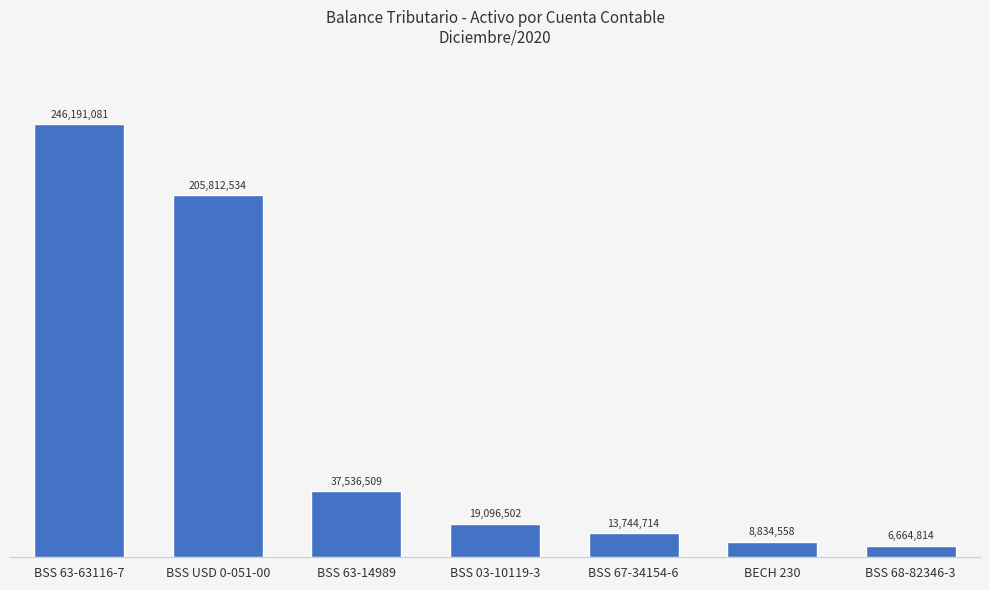

How many bars are there in total?

7